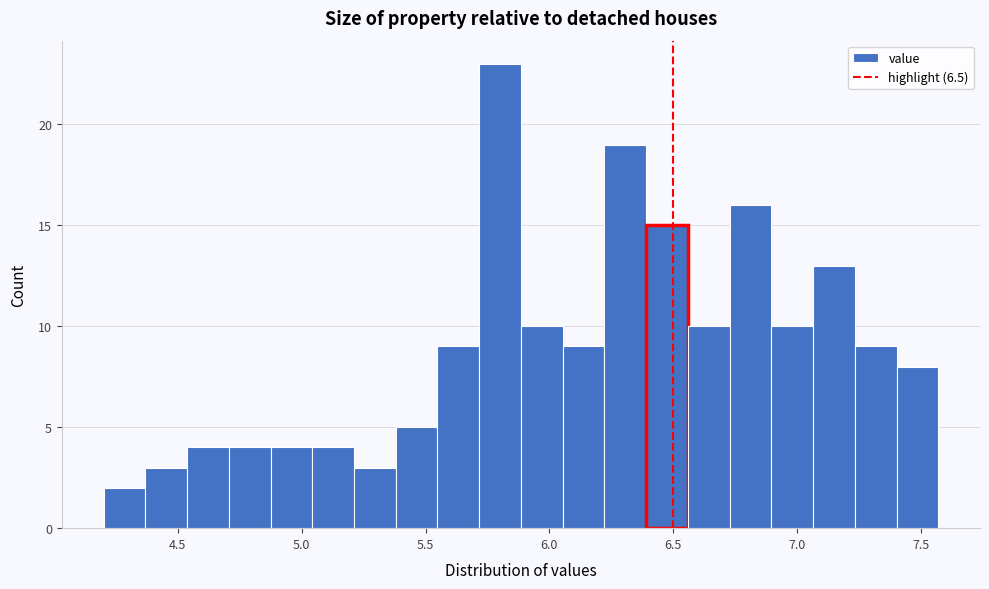

Around what value on the x-axis is the tallest bar? Give the approximate position of its centre, as read against the axis.

5.80